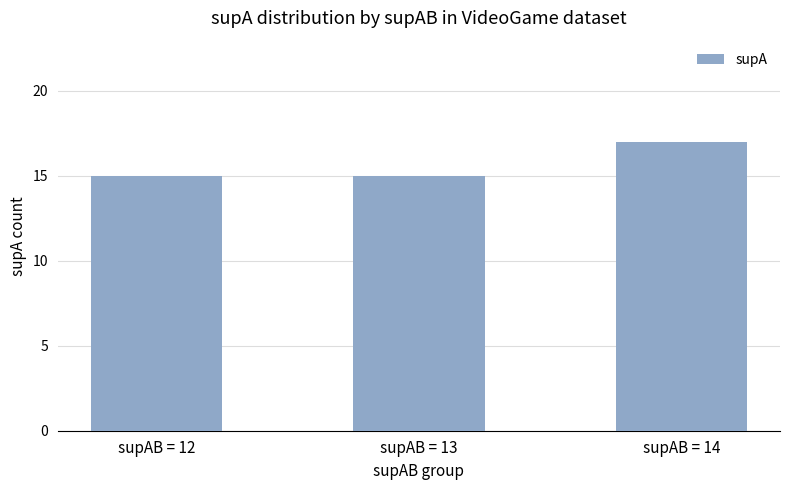

What is the value of the 3rd bar from the left?

17